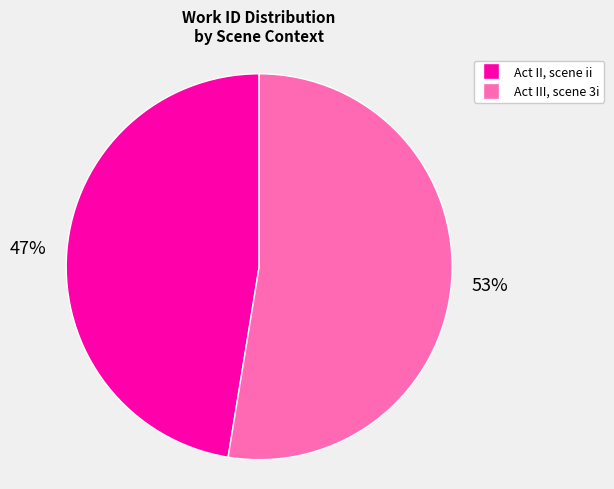

Approximately how many times larger is the value at Act II, scene ii compared to Act III, scene 3i?

0.9